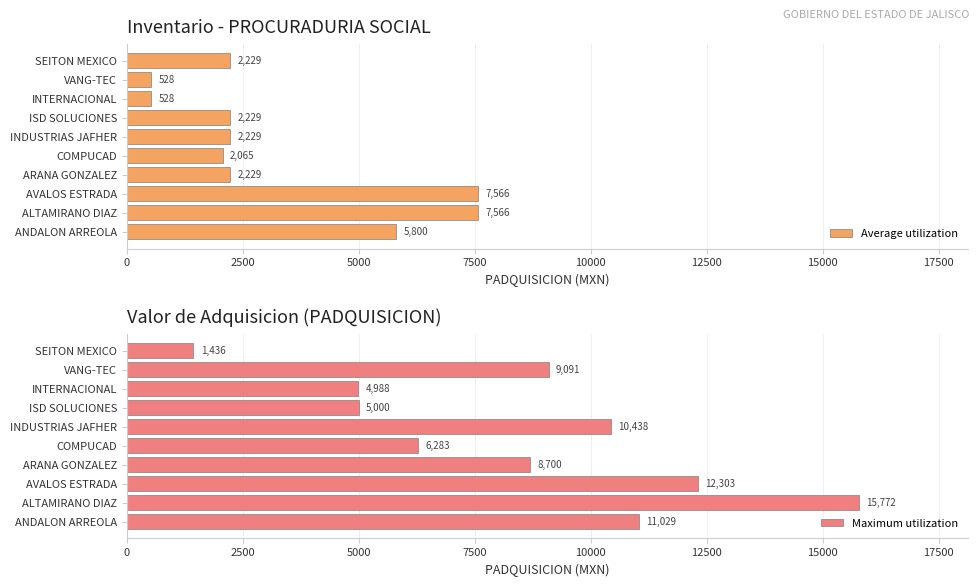

What is the sum of the Average utilization values at AVALOS ESTRADA and SEITON MEXICO?

9795.0